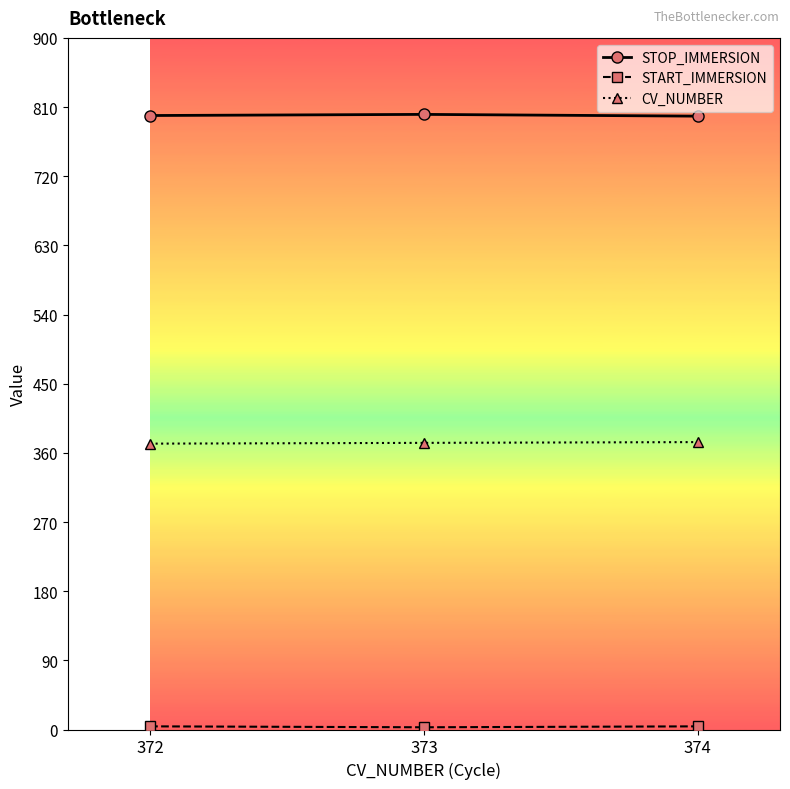

The value of CV_NUMBER at 373 is 108.2. True or false?

False